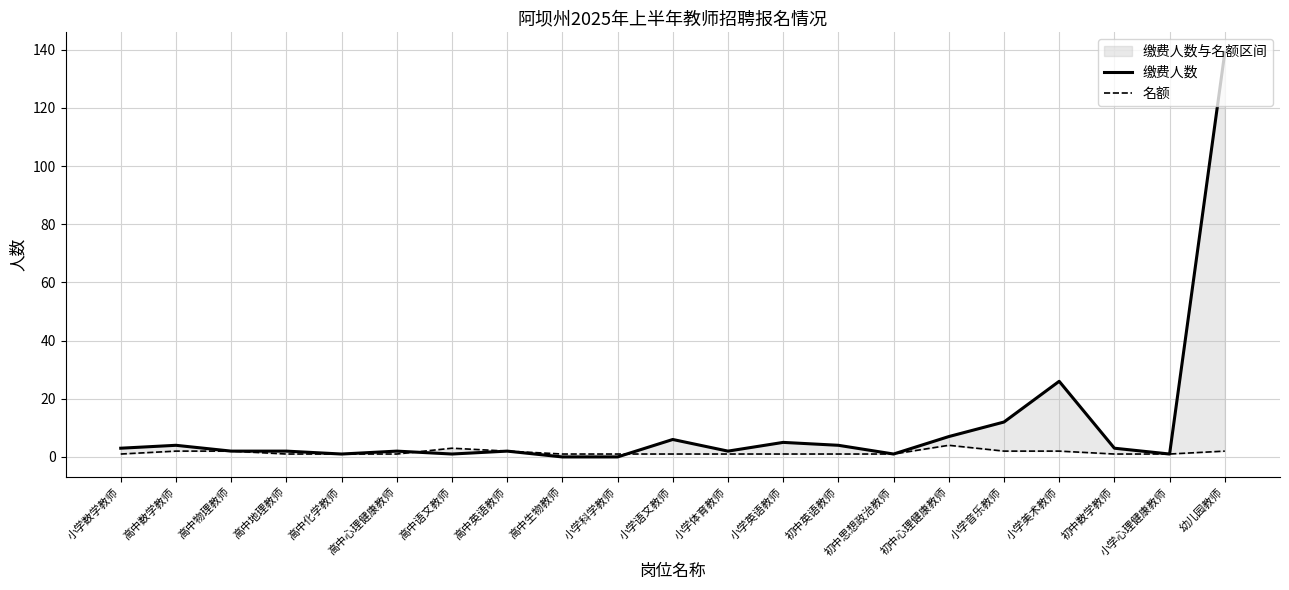

What position from the left is 小学音乐教师?

17